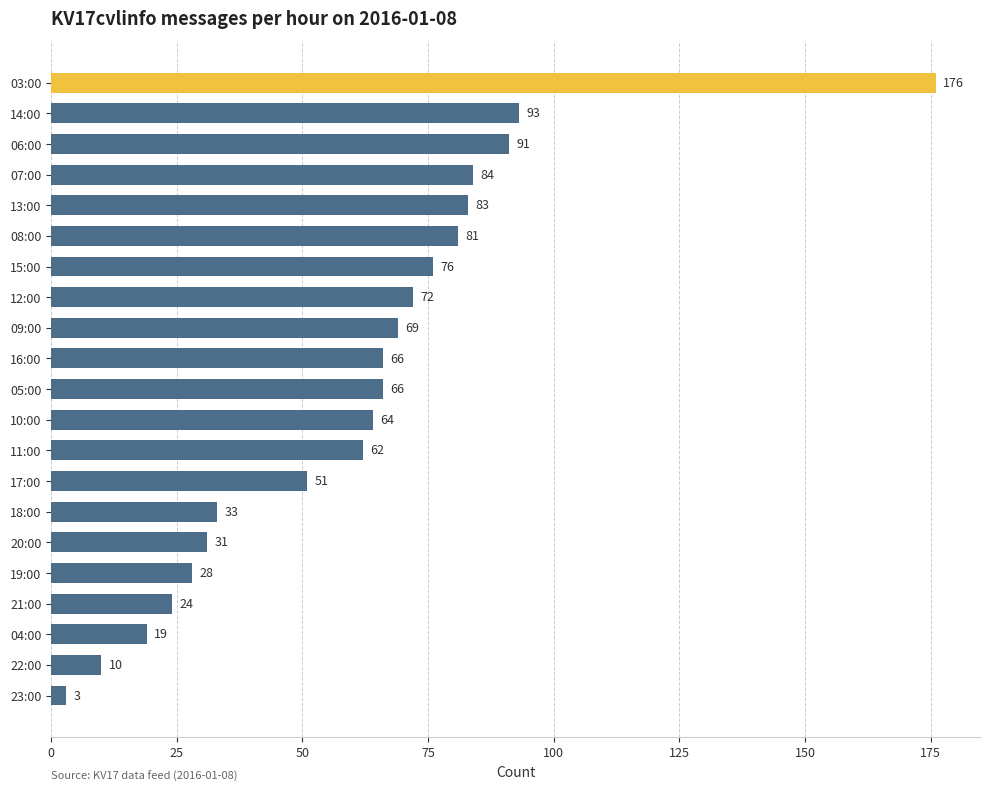

What is the value of the 11th bar from the top?

66